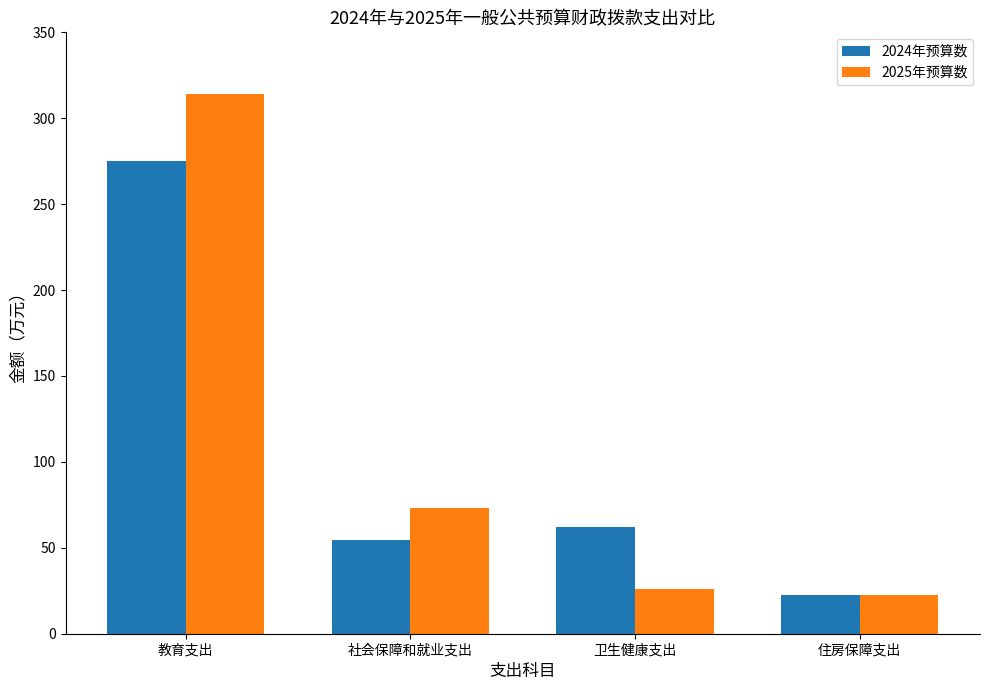

Which series has the widest spread of values?

2025年预算数